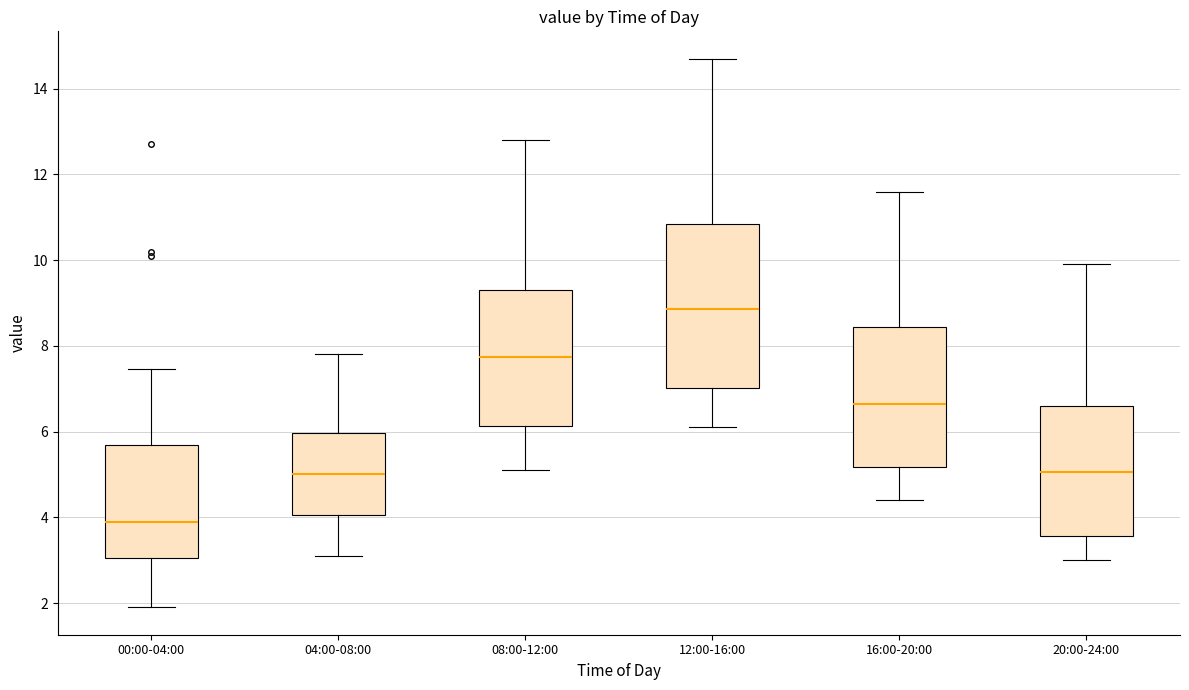

Reading left to right, transcribe this box plot: for each box, give where its median line is, the range the box spans, and where its two whiskers end, as read against the y-axis. The values are not printed on the chart, so give them approximately, as read against the axis.

00:00-04:00: median 4.0, box 3.0 to 5.6, whiskers 2.0 to 7.4
04:00-08:00: median 5.0, box 4.0 to 6.0, whiskers 3.2 to 7.8
08:00-12:00: median 7.8, box 6.2 to 9.4, whiskers 5.2 to 12.8
12:00-16:00: median 8.8, box 7.0 to 10.8, whiskers 6.2 to 14.8
16:00-20:00: median 6.6, box 5.2 to 8.4, whiskers 4.4 to 11.6
20:00-24:00: median 5.0, box 3.6 to 6.6, whiskers 3.0 to 10.0